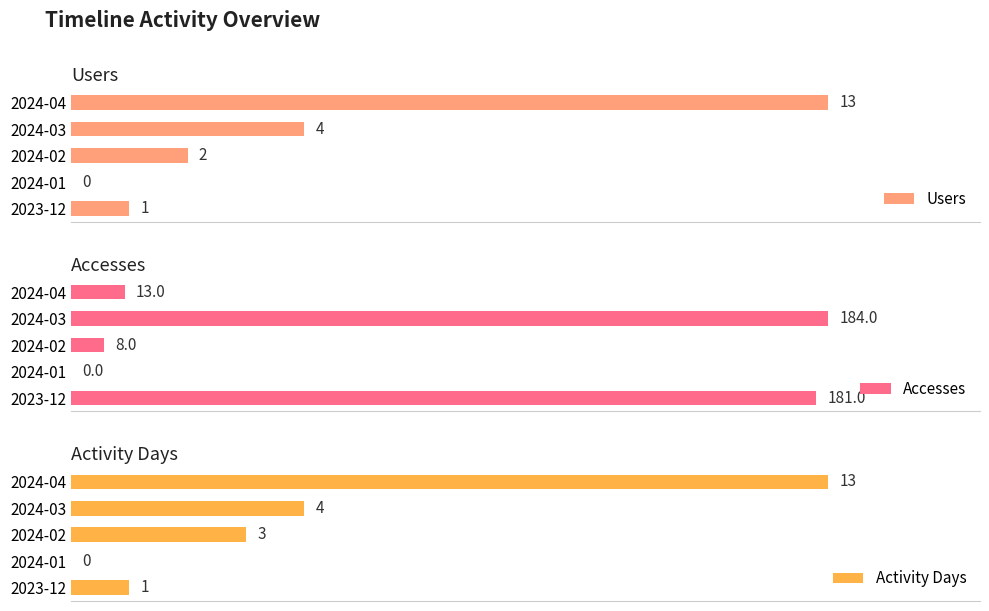

Between 2023-12 and 2024-03, which series saw the biggest shift?

Users